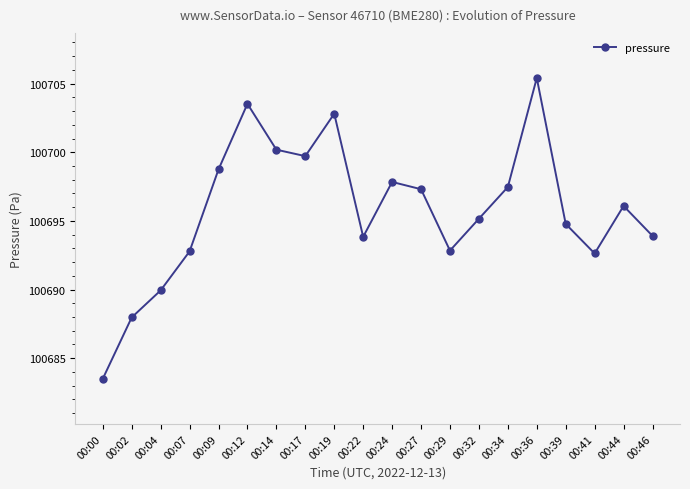

Where is the first local minimum?

00:17